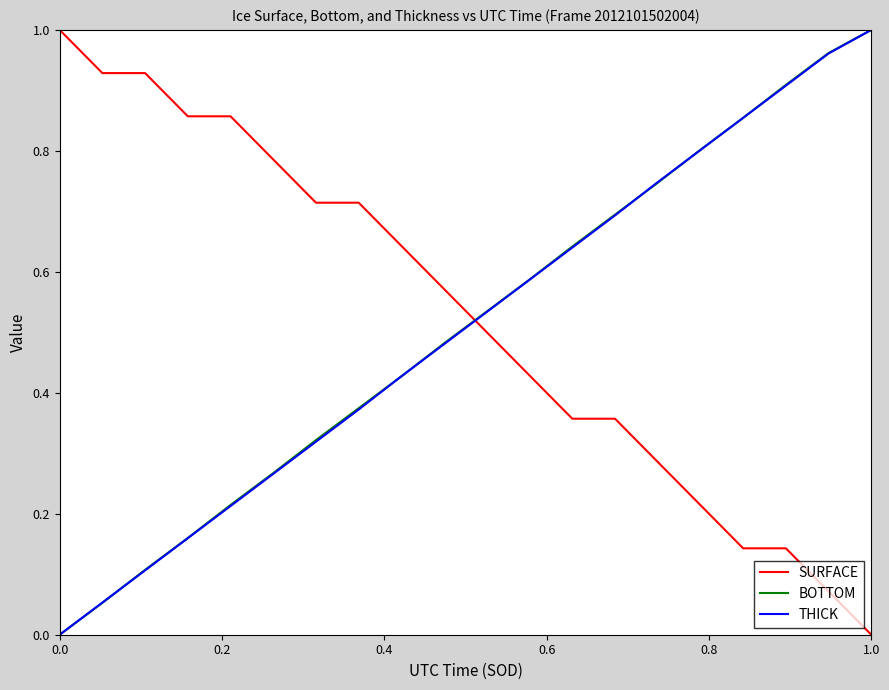

True or false: SURFACE and THICK intersect in this chart.

True